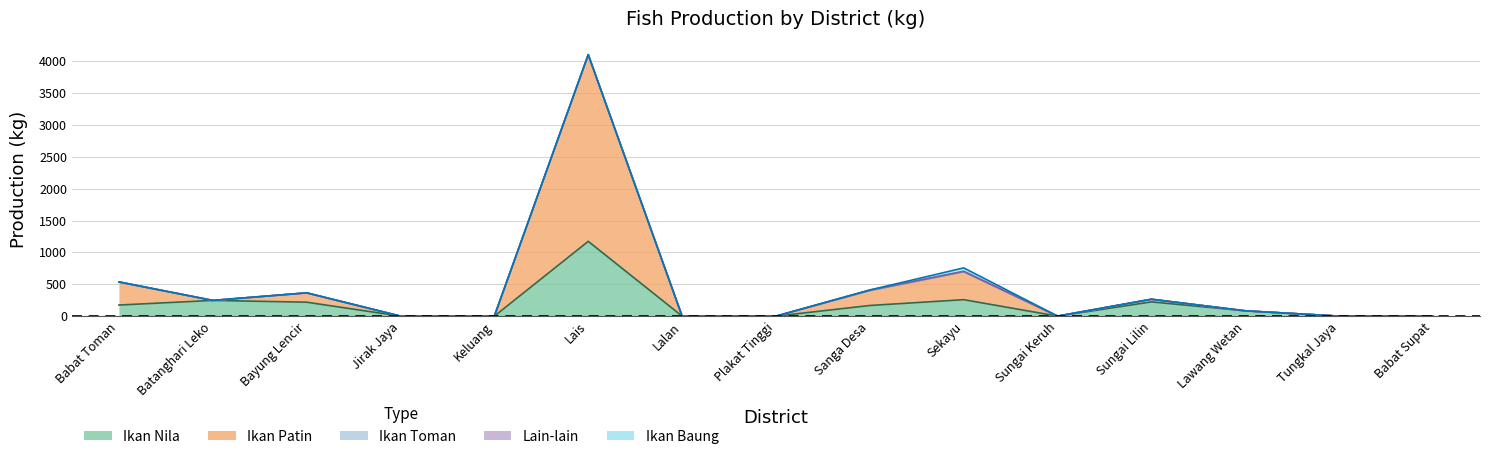

What is the label of the 15th point from the right?

Babat Toman